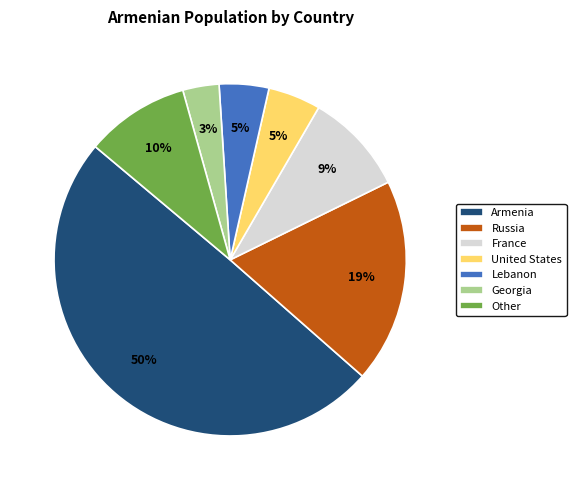

The Georgia slice represents 10% of the pie. True or false?

False